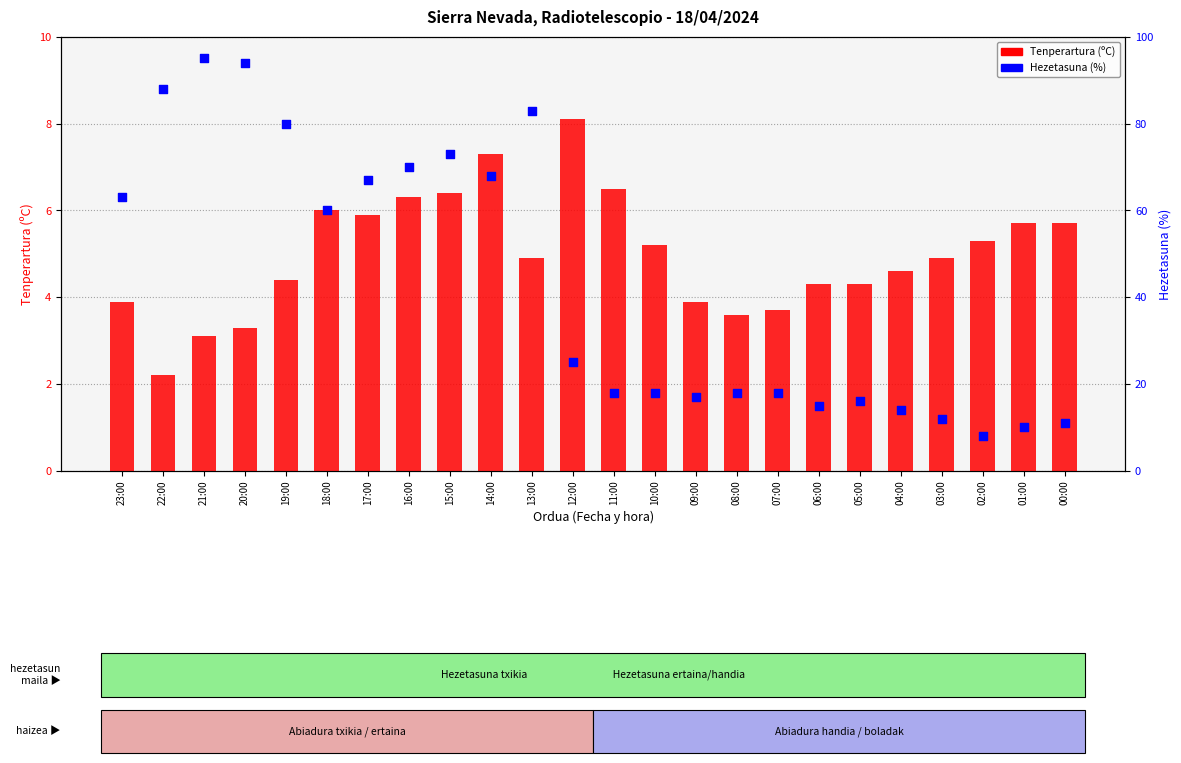

Which series has the largest total across all categories?

Hezetasuna (%)